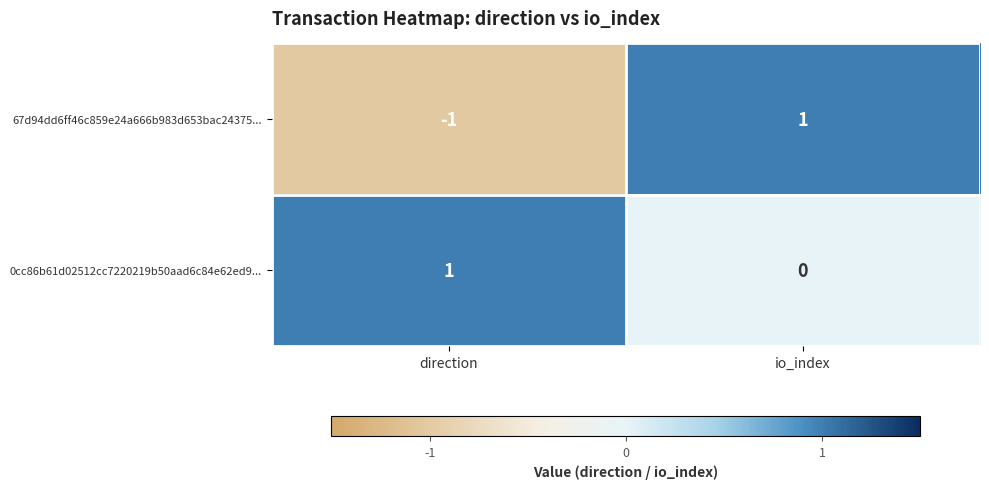

Which series has the largest range (max minus min)?

67d94dd6ff46c859e24a666b983d653bac24375...